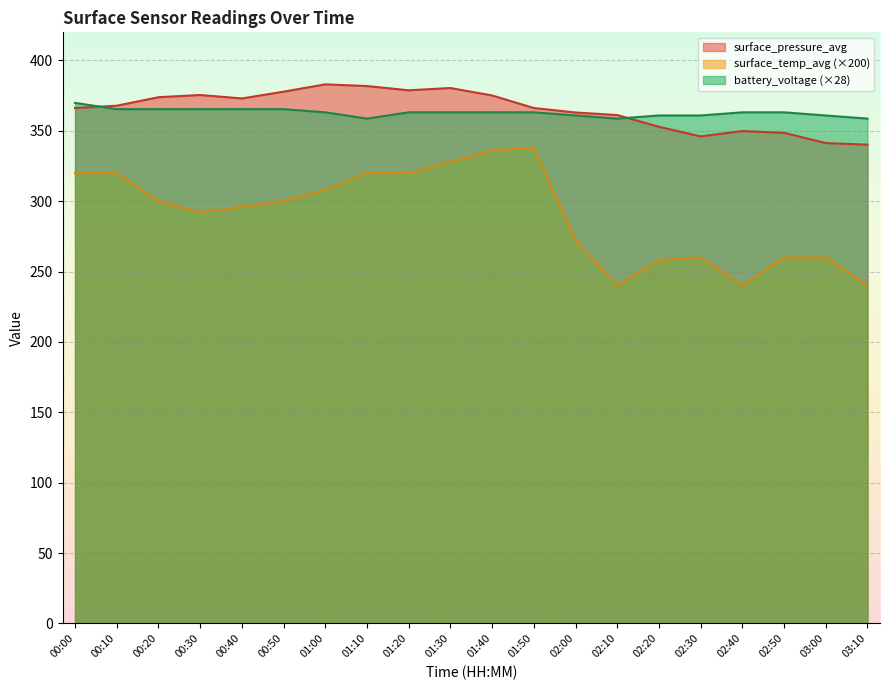

True or false: battery_voltage and surface_pressure_avg cross at least once.

True